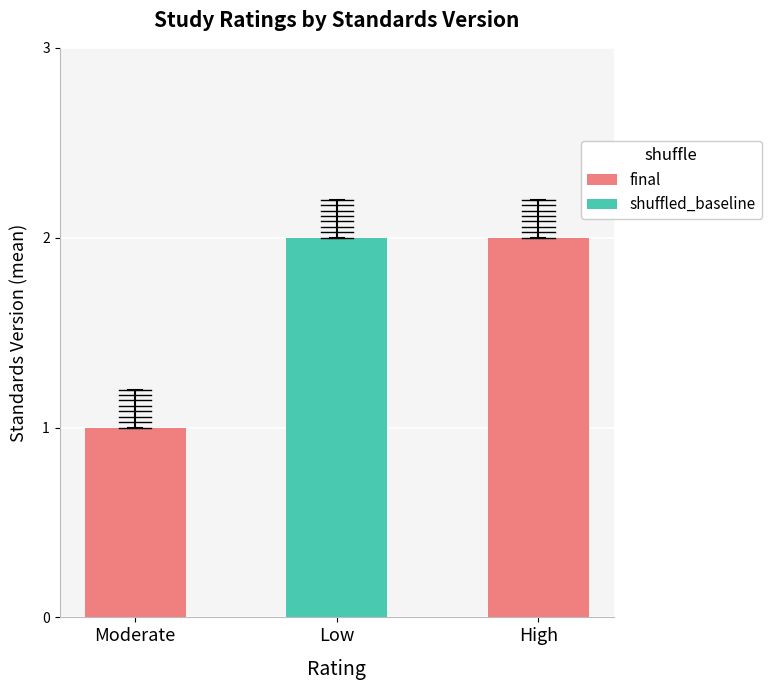

Reading right to left, transcribe all the data shown in this chart.

2	2	1